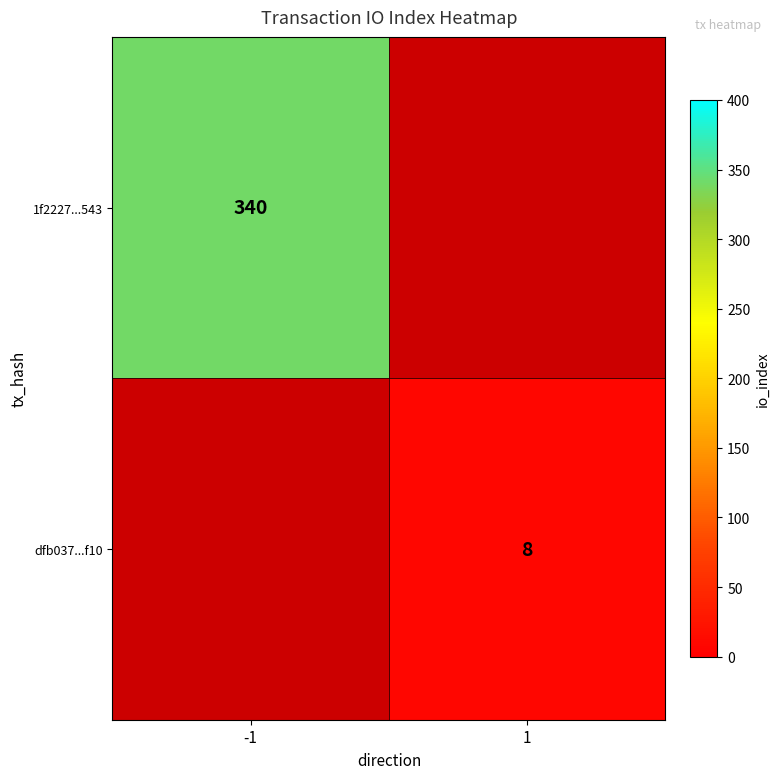

At how many categories does at least one series exceed 327?

1